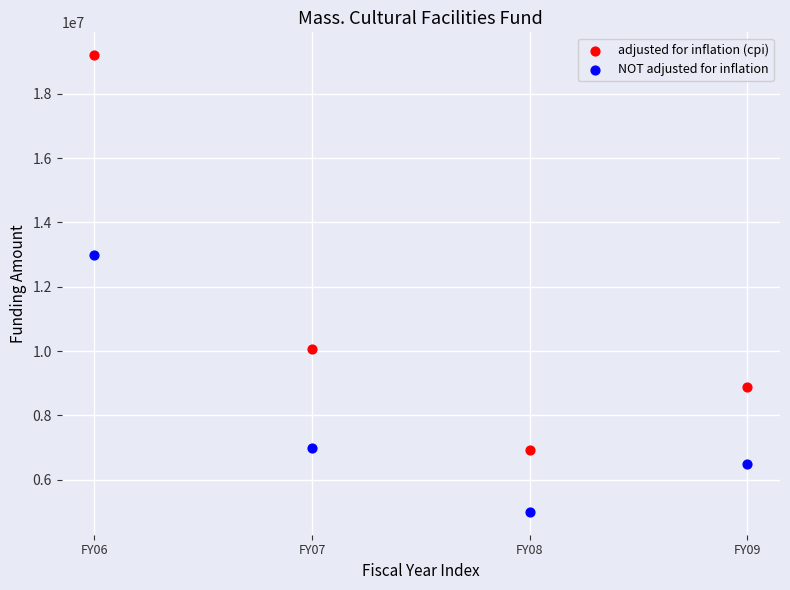

Which series contains the highest Y value?

adjusted for inflation (cpi)